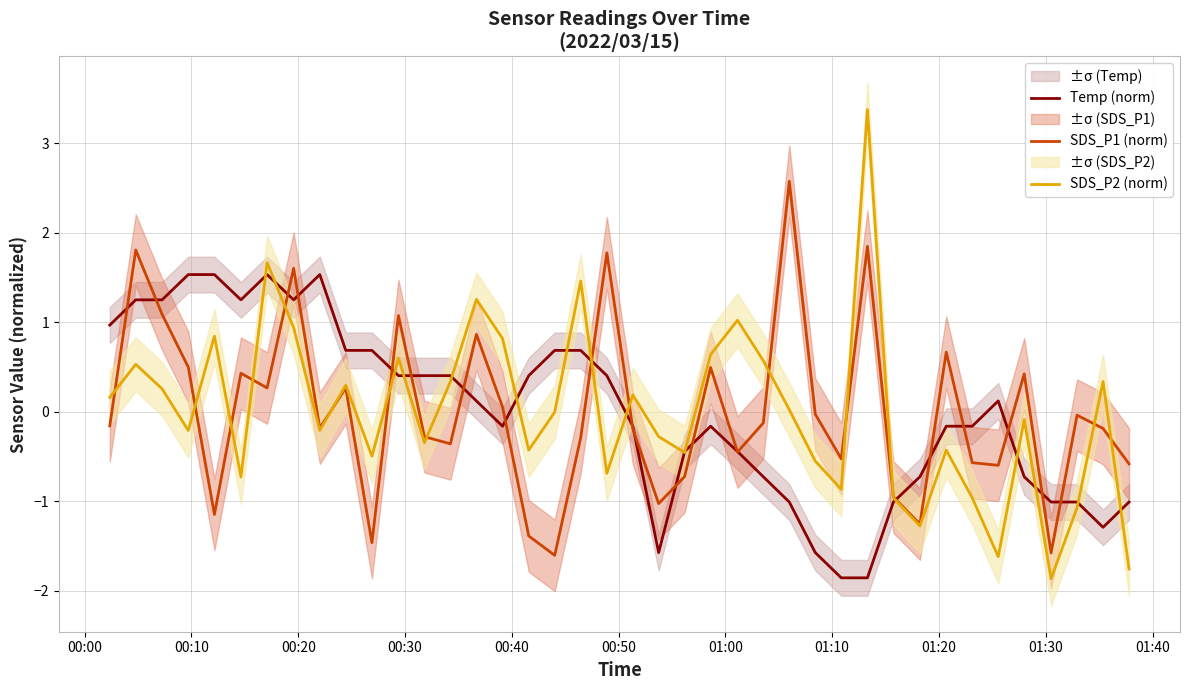

Which series has the largest range (max minus min)?

SDS_P2 (norm)